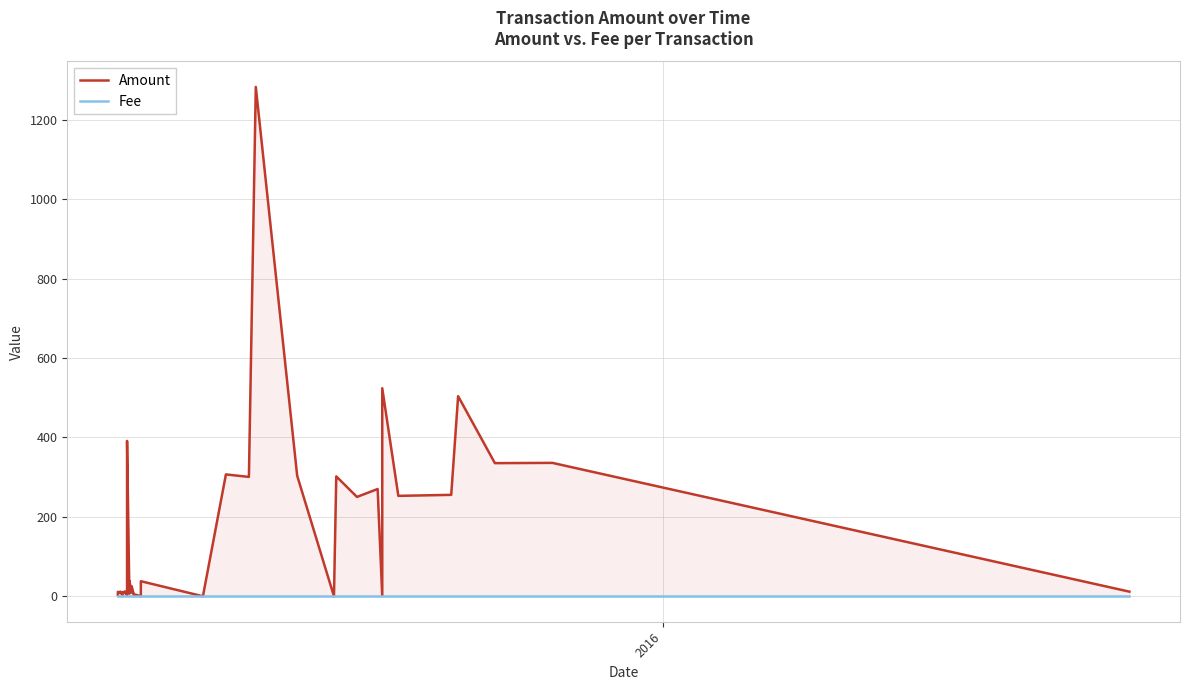

How many lines are shown in the chart?

2